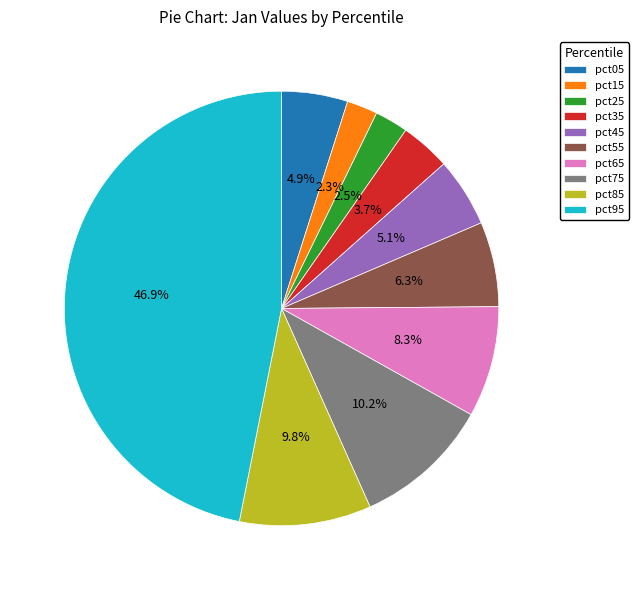

To the nearest percent, what percentage of the pie is pct15?

2%